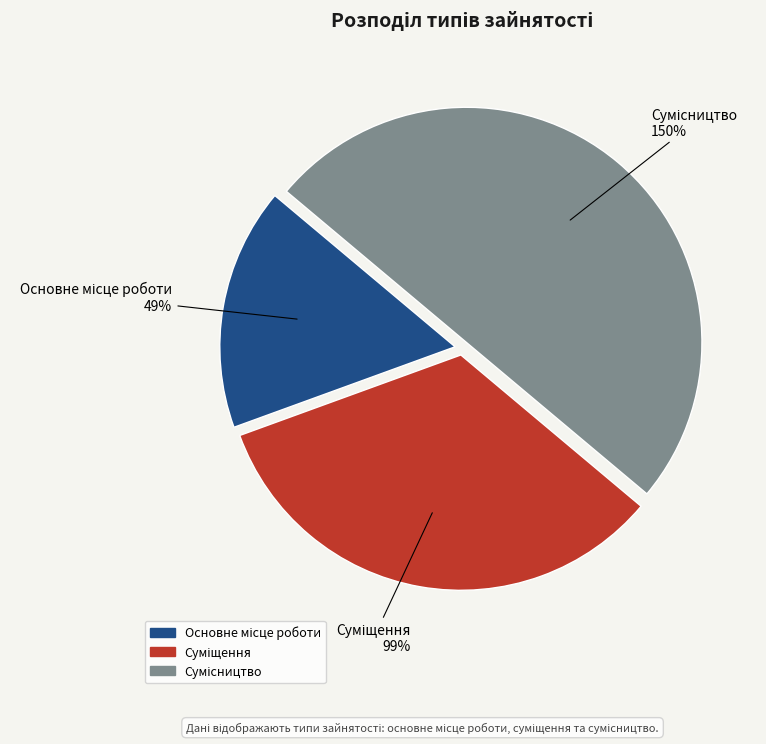

The Суміщення slice represents 19% of the pie. True or false?

False